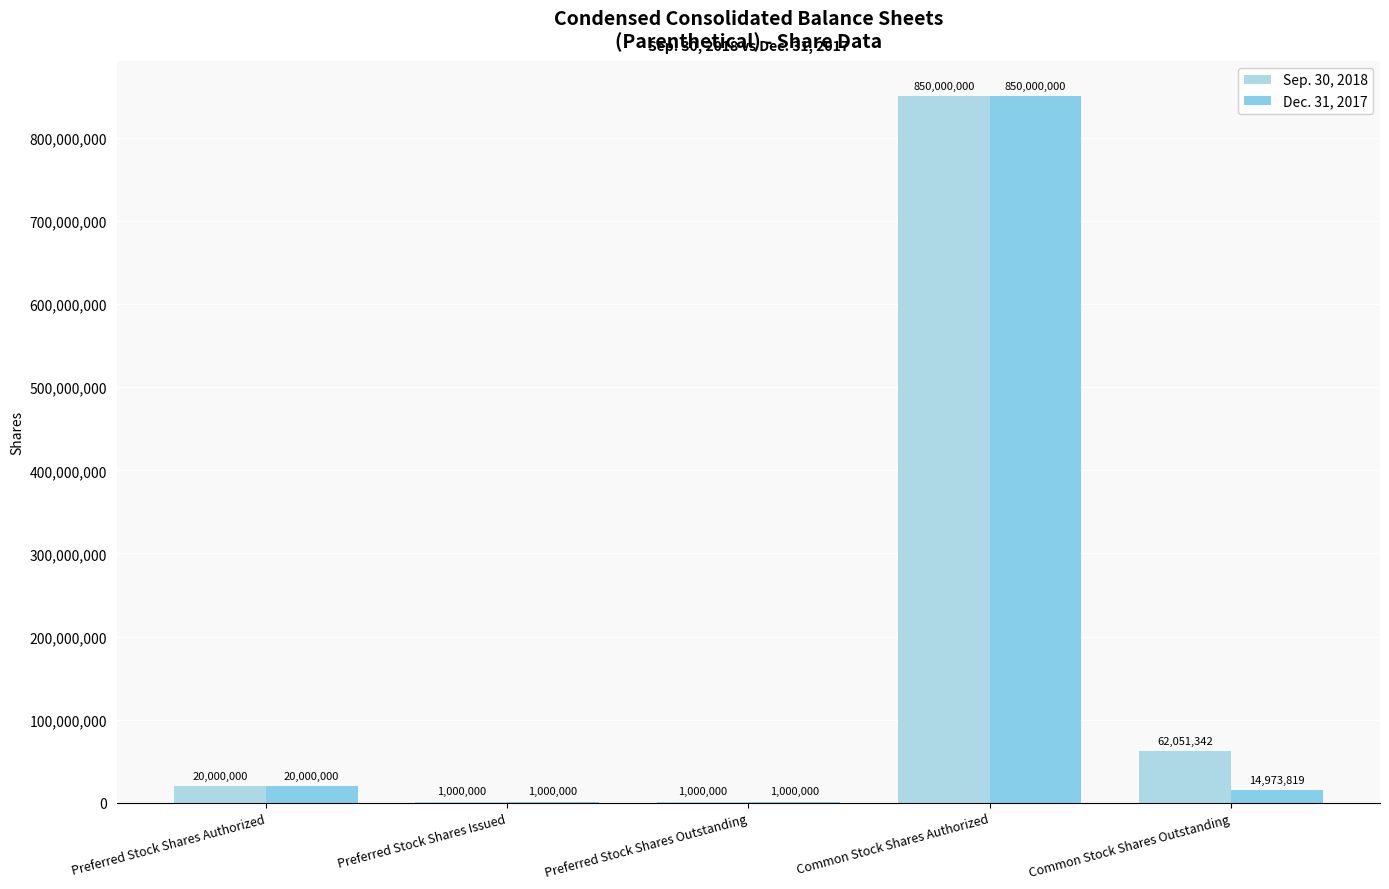

Which has a higher value, Common Stock Shares Authorized or Common Stock Shares Outstanding?

Common Stock Shares Authorized